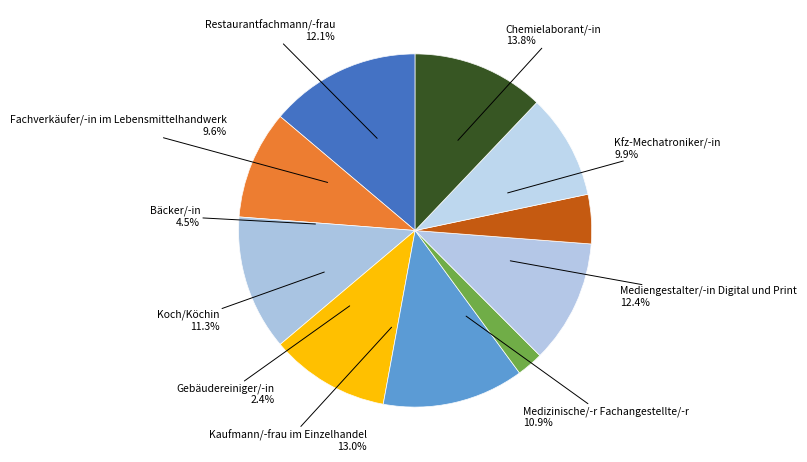

To the nearest percent, what is the average slice percentage?

10%